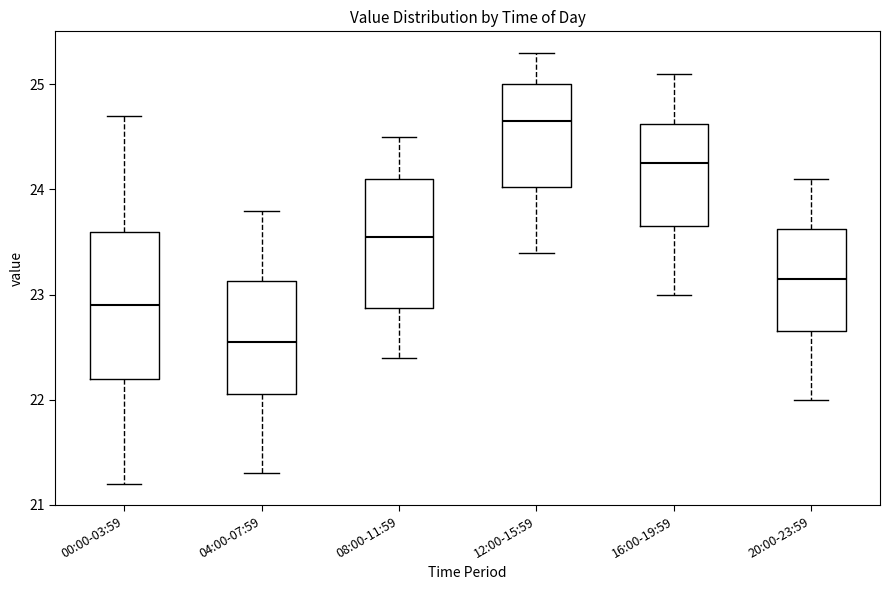

Reading left to right, transcribe this box plot: for each box, give where its median line is, the range the box spans, and where its two whiskers end, as read against the y-axis. The values are not printed on the chart, so give them approximately, as read against the axis.

00:00-03:59: median 22.9, box 22.2 to 23.6, whiskers 21.2 to 24.7
04:00-07:59: median 22.6, box 22.1 to 23.1, whiskers 21.3 to 23.8
08:00-11:59: median 23.6, box 22.9 to 24.1, whiskers 22.4 to 24.5
12:00-15:59: median 24.7, box 24.0 to 25.0, whiskers 23.4 to 25.3
16:00-19:59: median 24.3, box 23.7 to 24.6, whiskers 23.0 to 25.1
20:00-23:59: median 23.2, box 22.7 to 23.6, whiskers 22.0 to 24.1